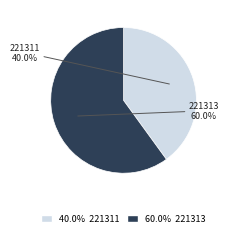

Is there a majority slice in this chart?

Yes